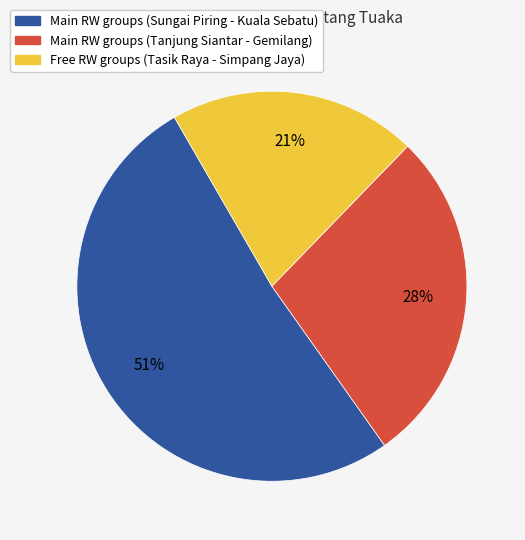

Is there a majority slice in this chart?

Yes